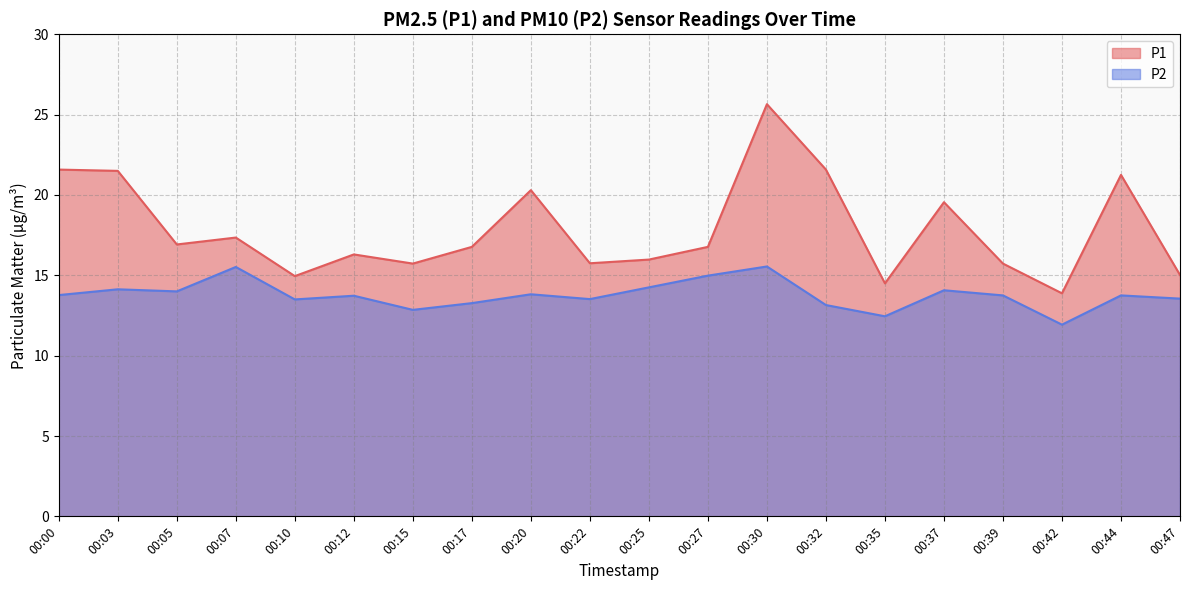

What is the maximum value for P1?

25.6